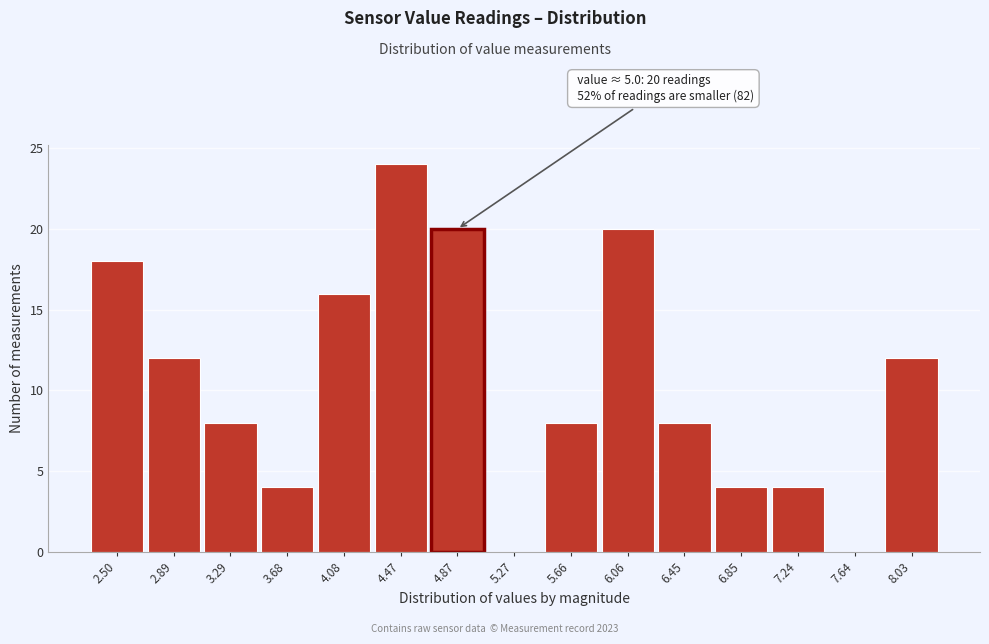

Which range on the x-axis has the tallest bar?

4.30 to 4.65